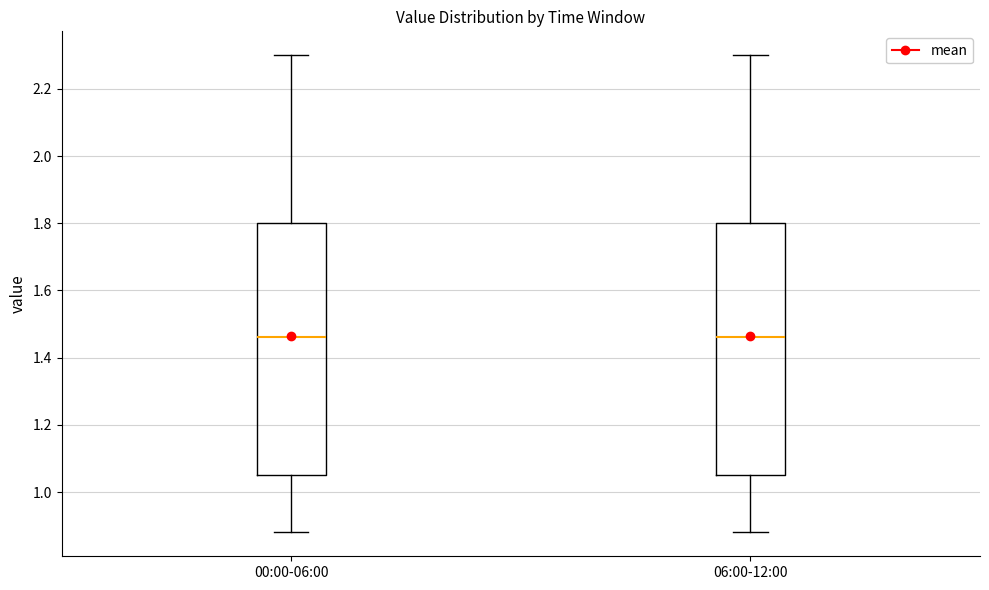

Reading left to right, transcribe this box plot: for each box, give where its median line is, the range the box spans, and where its two whiskers end, as read against the y-axis. The values are not printed on the chart, so give them approximately, as read against the axis.

00:00-06:00: median 1.46, box 1.06 to 1.80, whiskers 0.88 to 2.30
06:00-12:00: median 1.46, box 1.06 to 1.80, whiskers 0.88 to 2.30